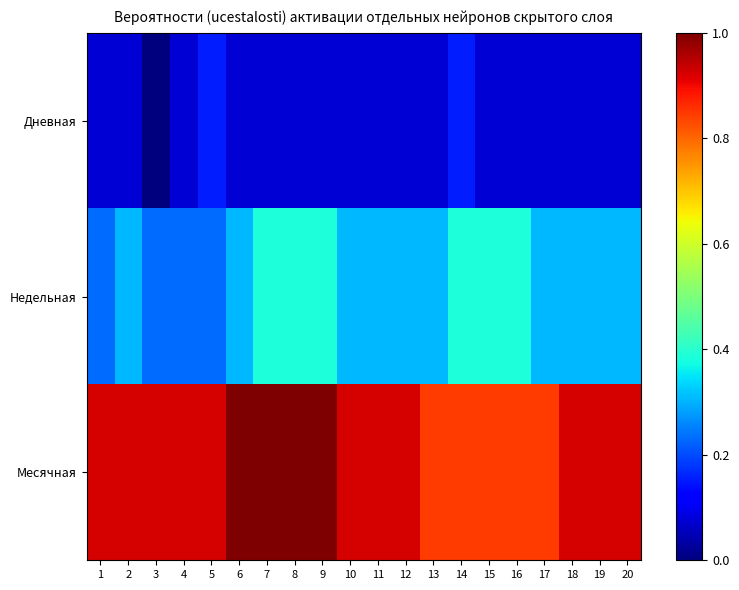

At 5, list the series in order from smallest to largest.

Дневная, Недельная, Месячная